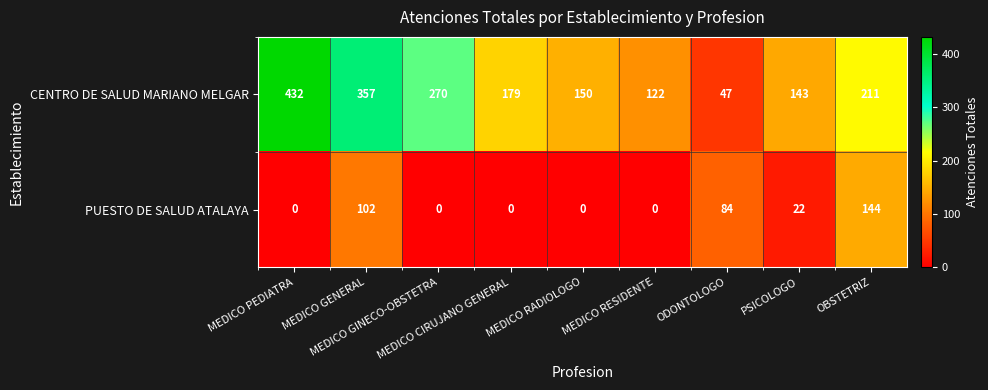

Rank the series by their maximum value, from lowest to highest.

PUESTO DE SALUD ATALAYA, CENTRO DE SALUD MARIANO MELGAR